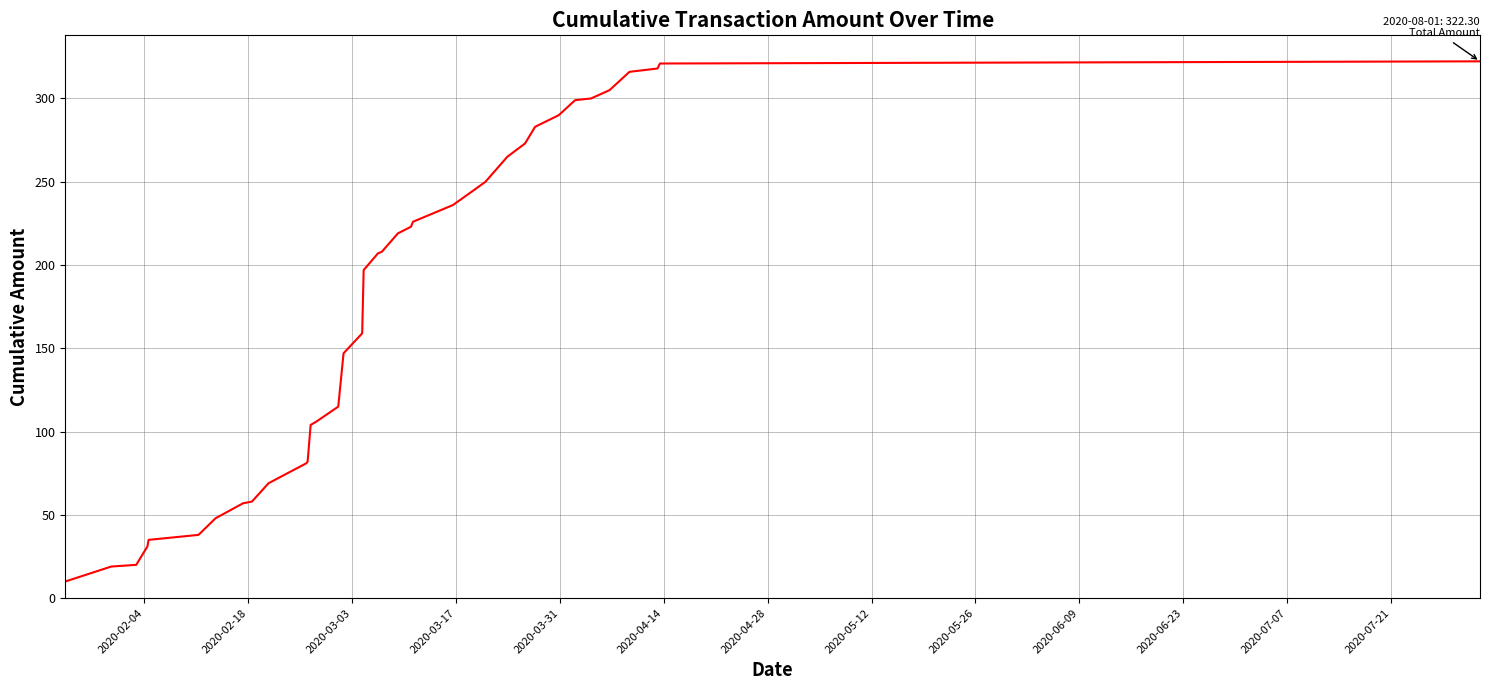

What is the maximum value shown in the chart?

322.3